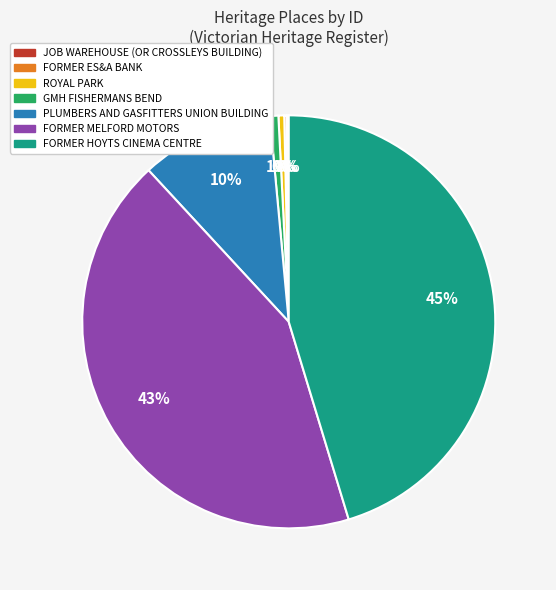

Is there a majority slice in this chart?

No